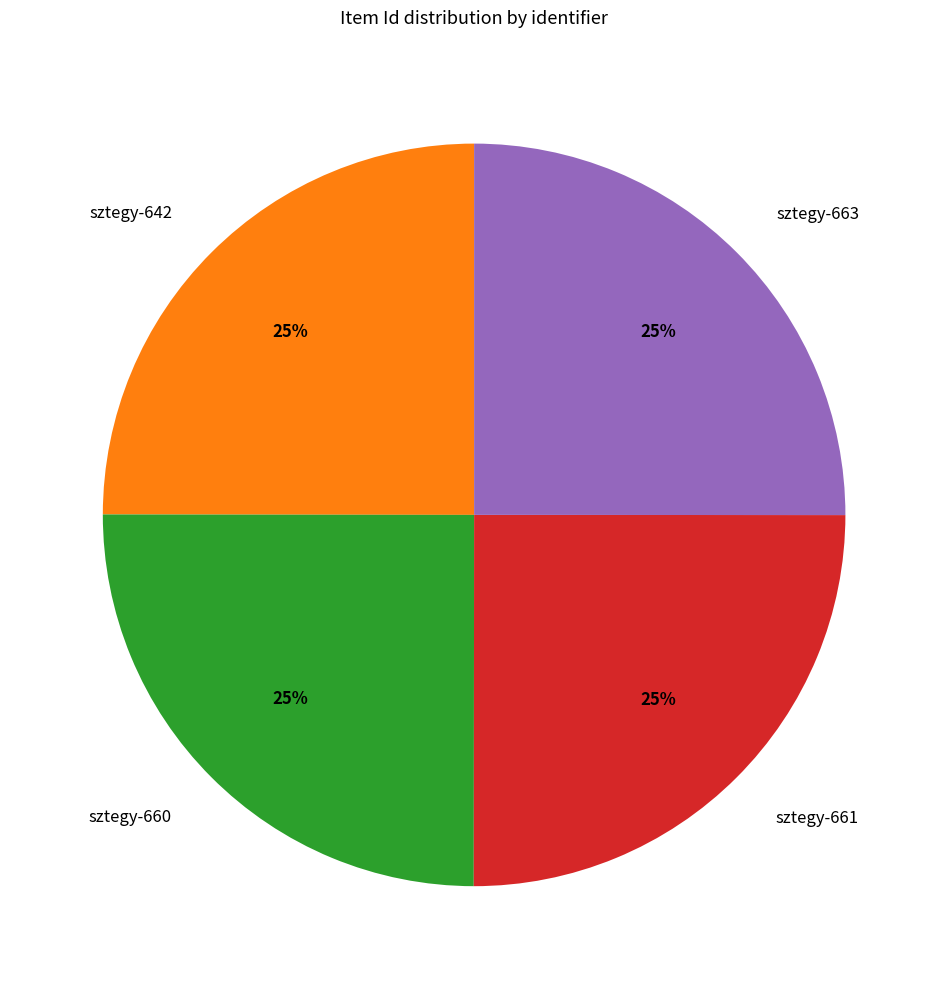

What is the ratio of the value at sztegy-661 to the value at sztegy-660?

1.0